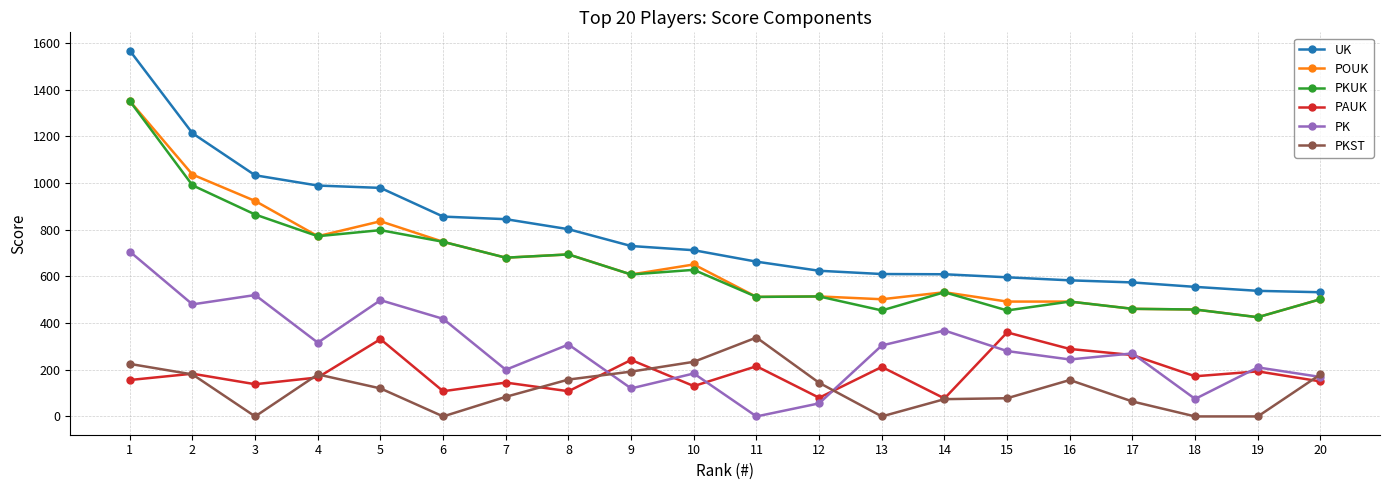

The PK series shows 56 at 12. True or false?

True